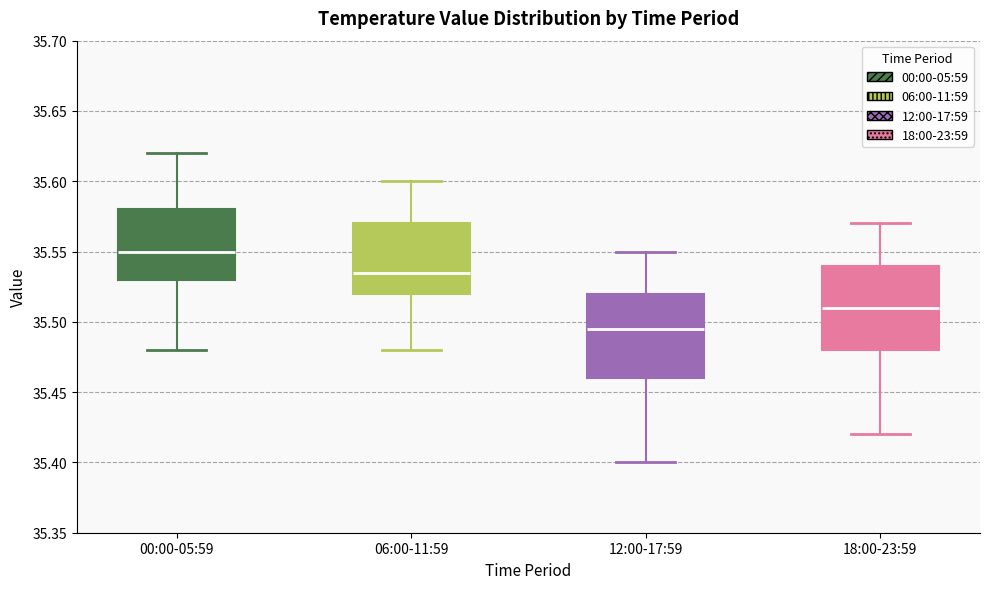

Which box's median line is the highest?

00:00-05:59